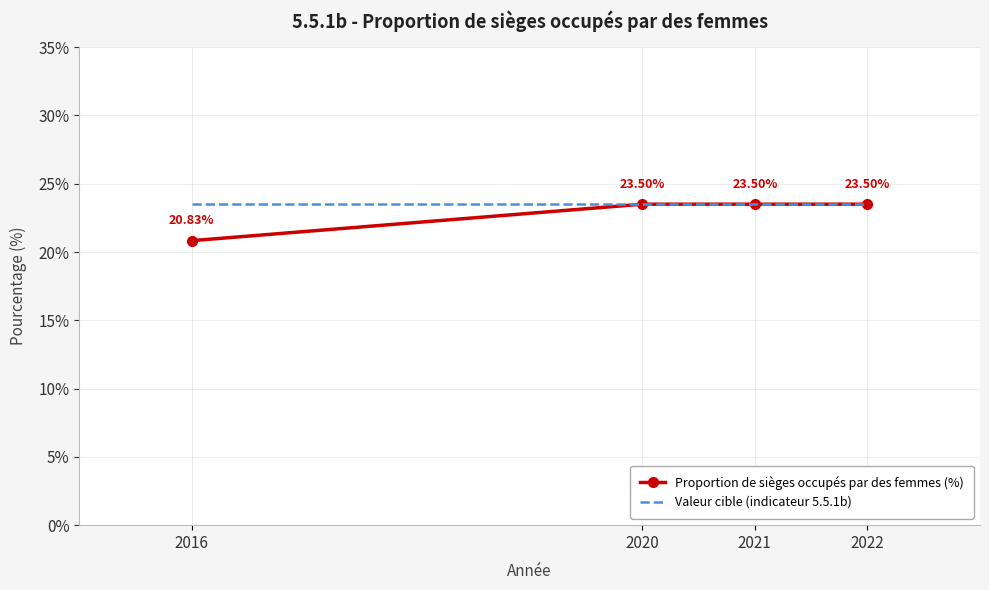

True or false: Proportion de sièges occupés par des femmes (%) has more than 1 interior local peaks.

False